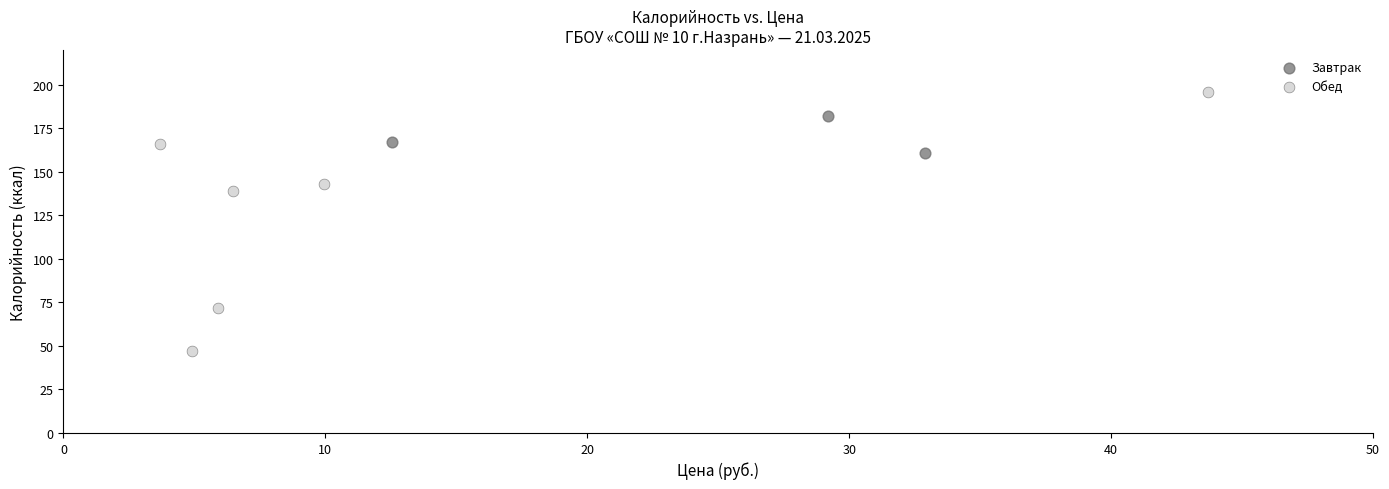

Which series contains the lowest Y value?

Обед